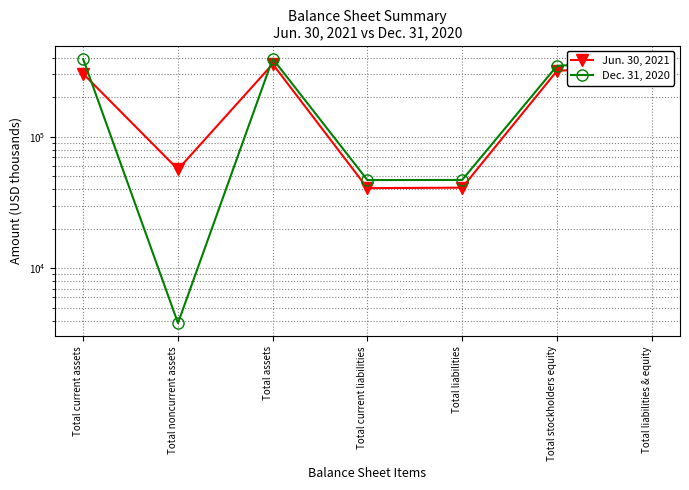

Is this an area chart (filled region under the line)?

No